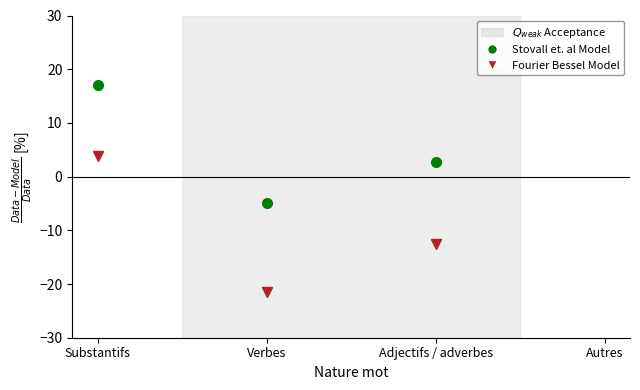

True or false: Stovall et. al Model and Fourier Bessel Model intersect in this chart.

False